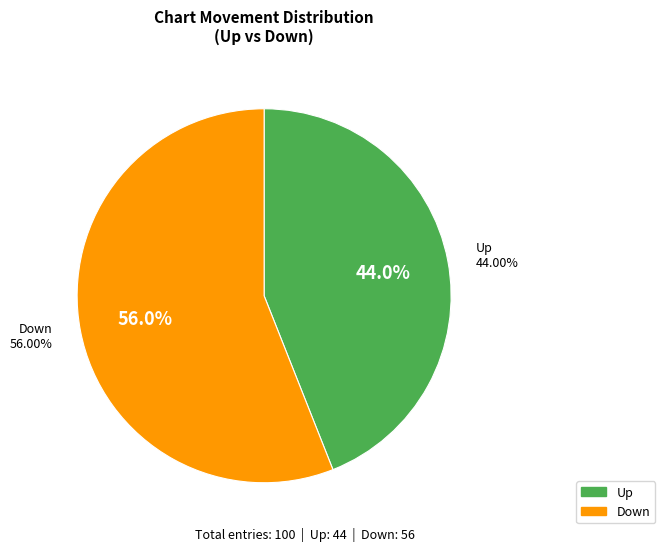

What is the largest slice in the pie chart?

Down